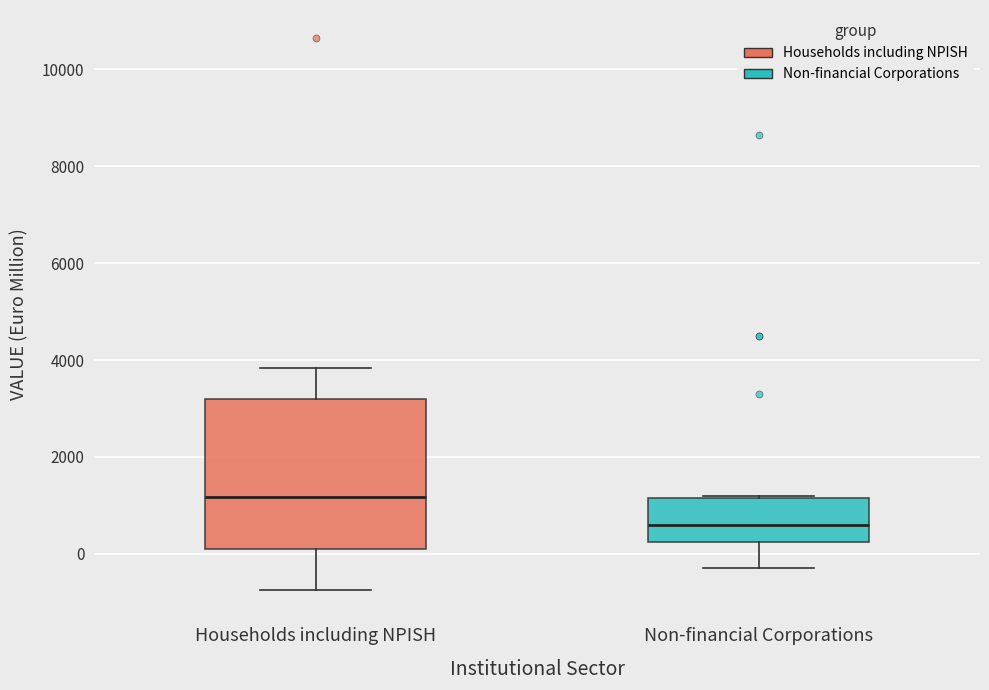

Which box's median line is the lowest?

Non-financial Corporations